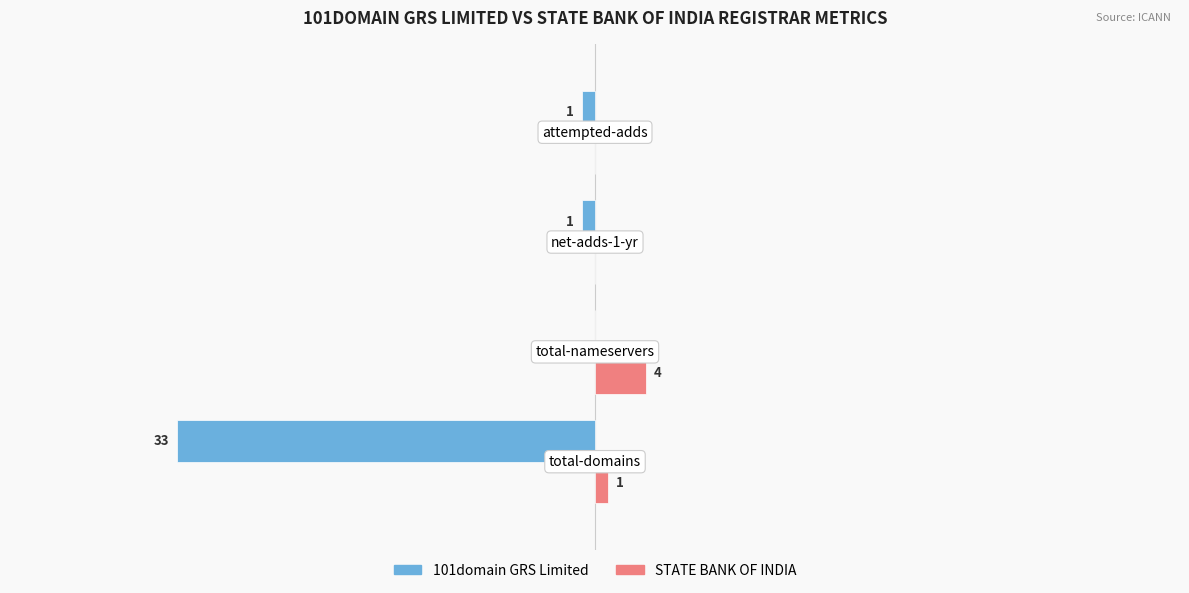

Which series has the largest total across all categories?

STATE BANK OF INDIA